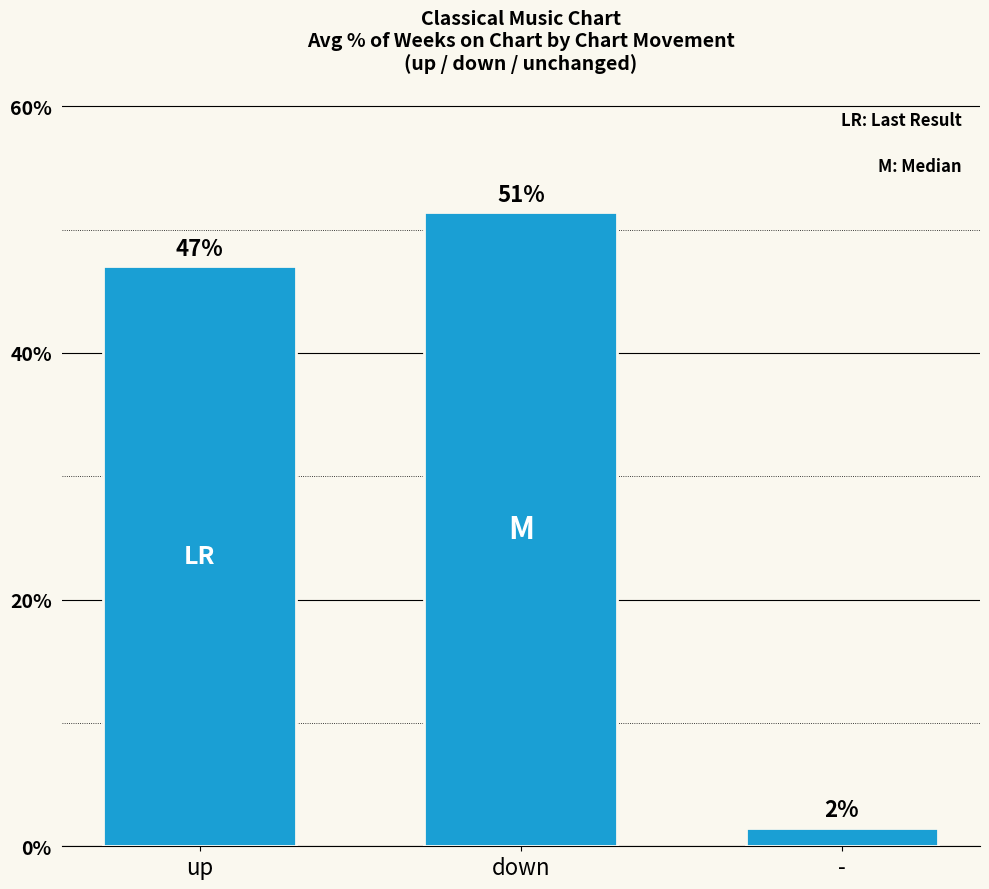

Reading left to right, list all the values displayed in this chart.

47.1	51.4	1.5